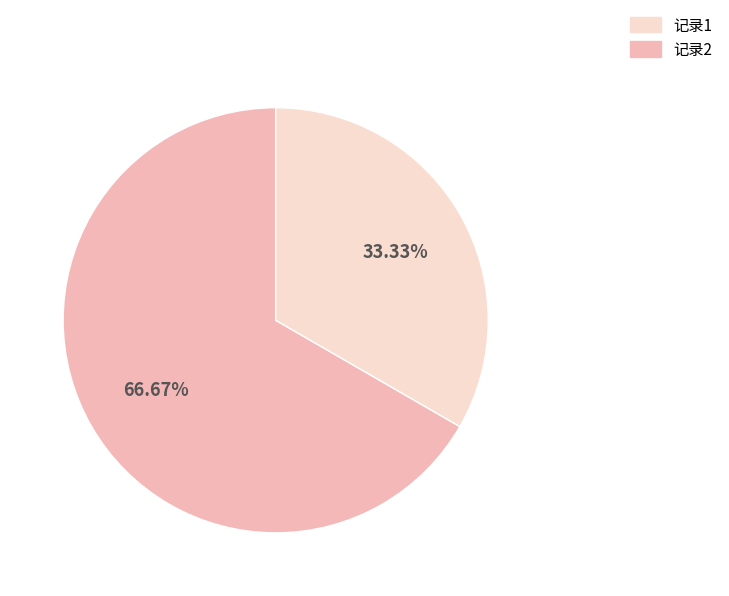

Is there any slice that represents more than half of the pie?

Yes